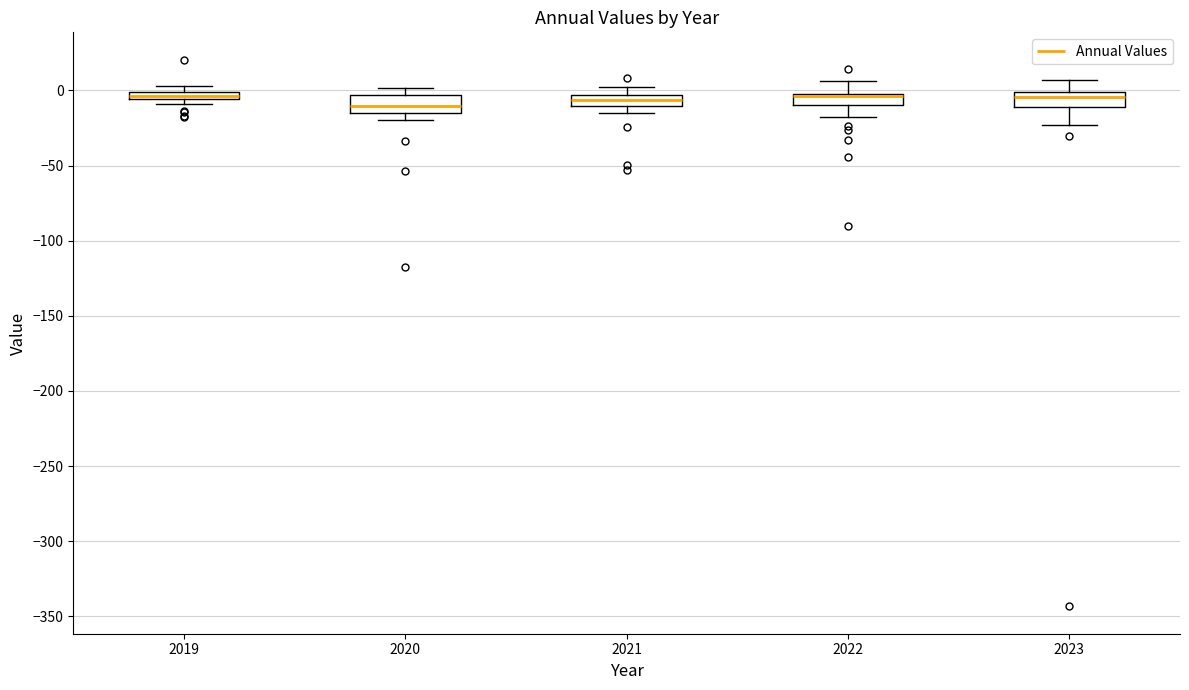

Where is the upper edge of the box at x = 2022 on the y-axis? The values are not printed on the chart, so give them approximately, as read against the axis.

0